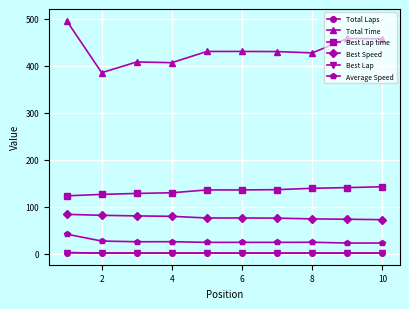

True or false: Best Lap time and Best Speed cross at least once.

False